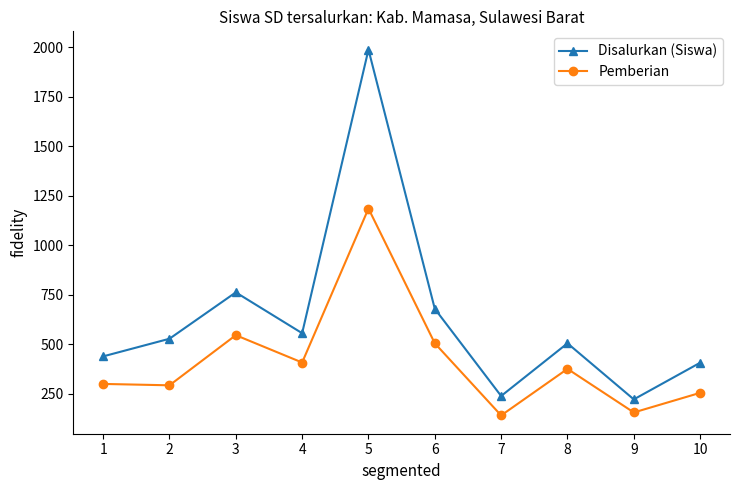

At which category does Disalurkan (Siswa) reach its first local peak?

3